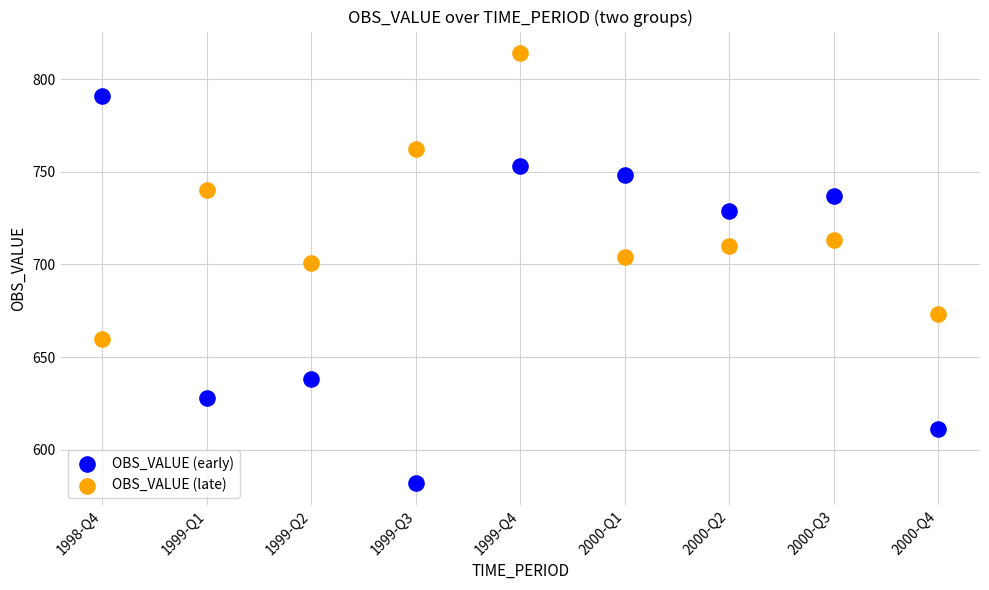

Across all series, what Y value is closest to 698?

701